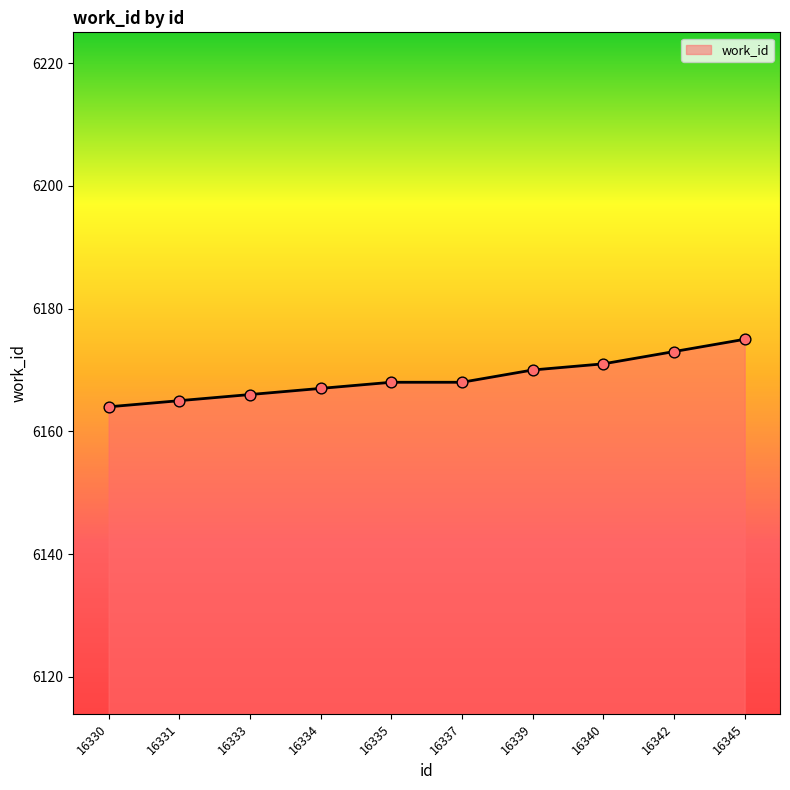

Between 16335 and 16340, which is larger?

16340